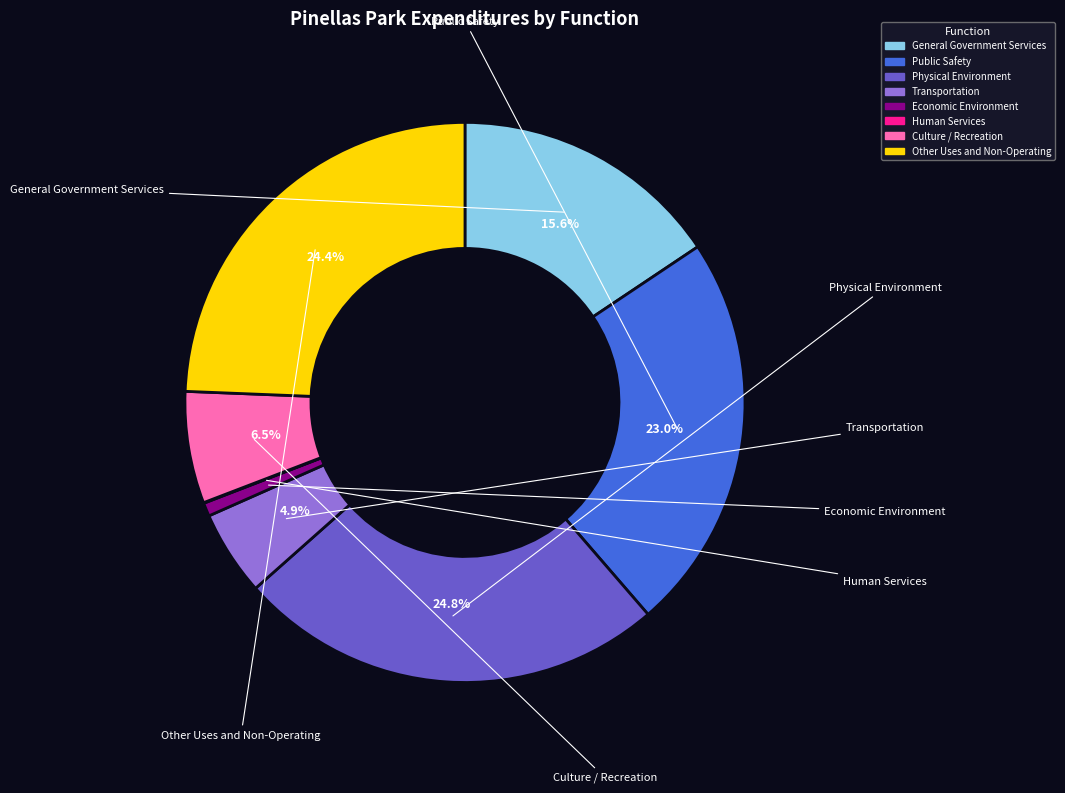

Does Culture / Recreation account for over 50% of the chart?

No